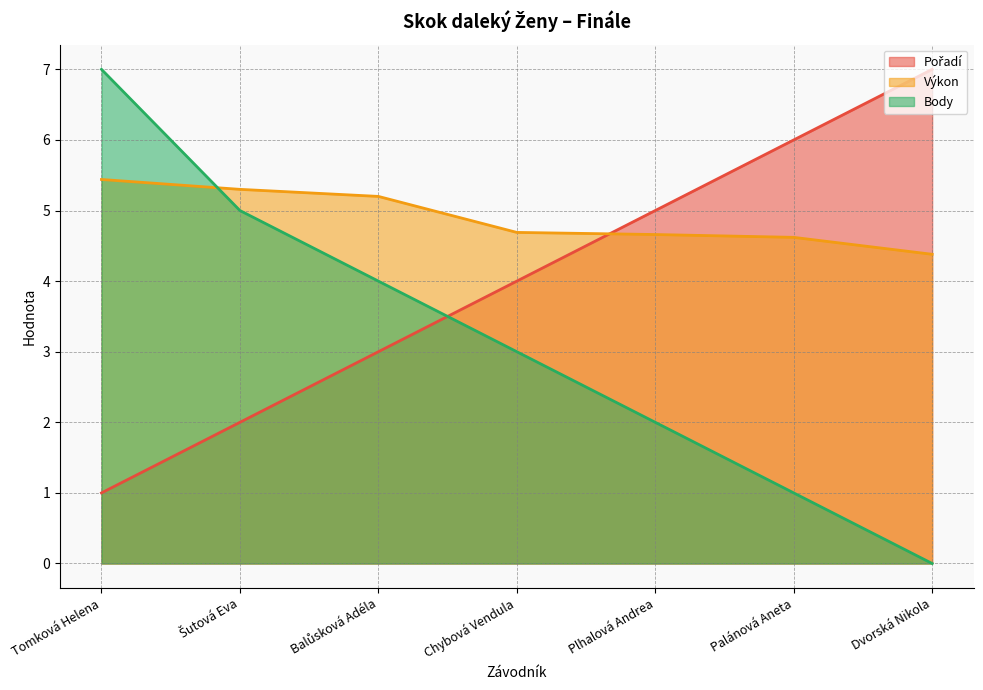

Where does the Body series first go above 3?

Tomková Helena